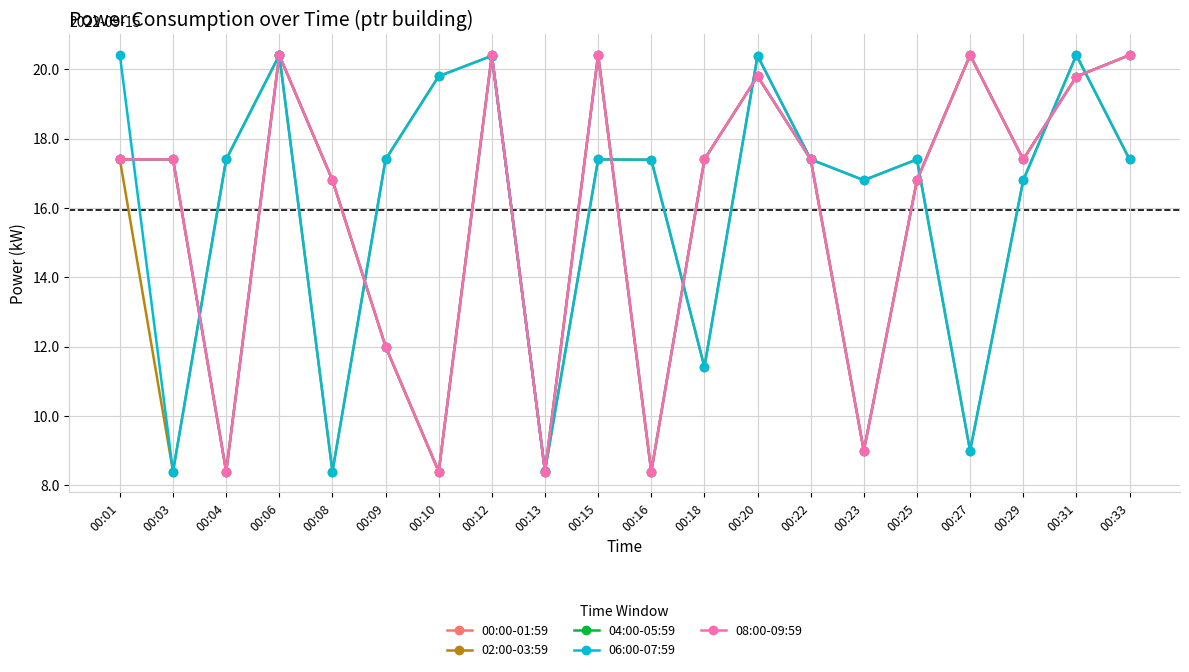

Which has a higher value, 00:06 or 00:12?

00:06